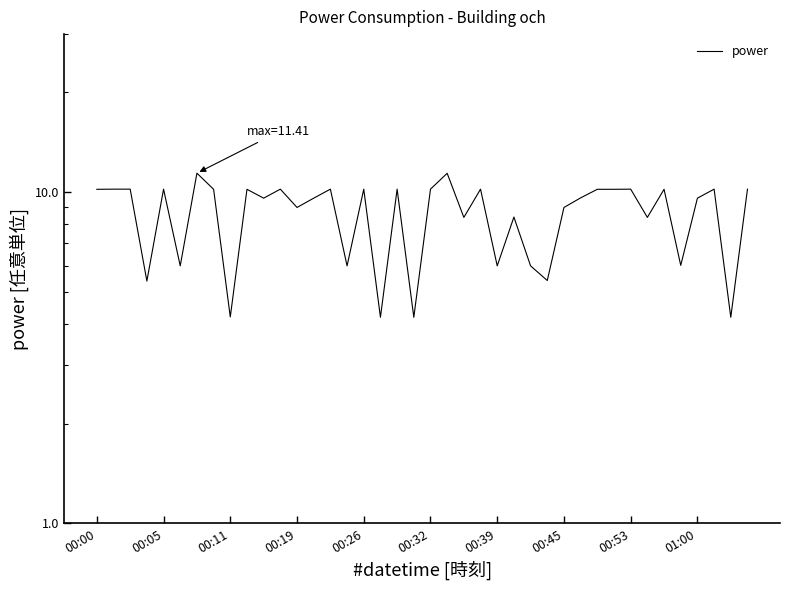

Is it true that the value at 26 is 6.0?

True